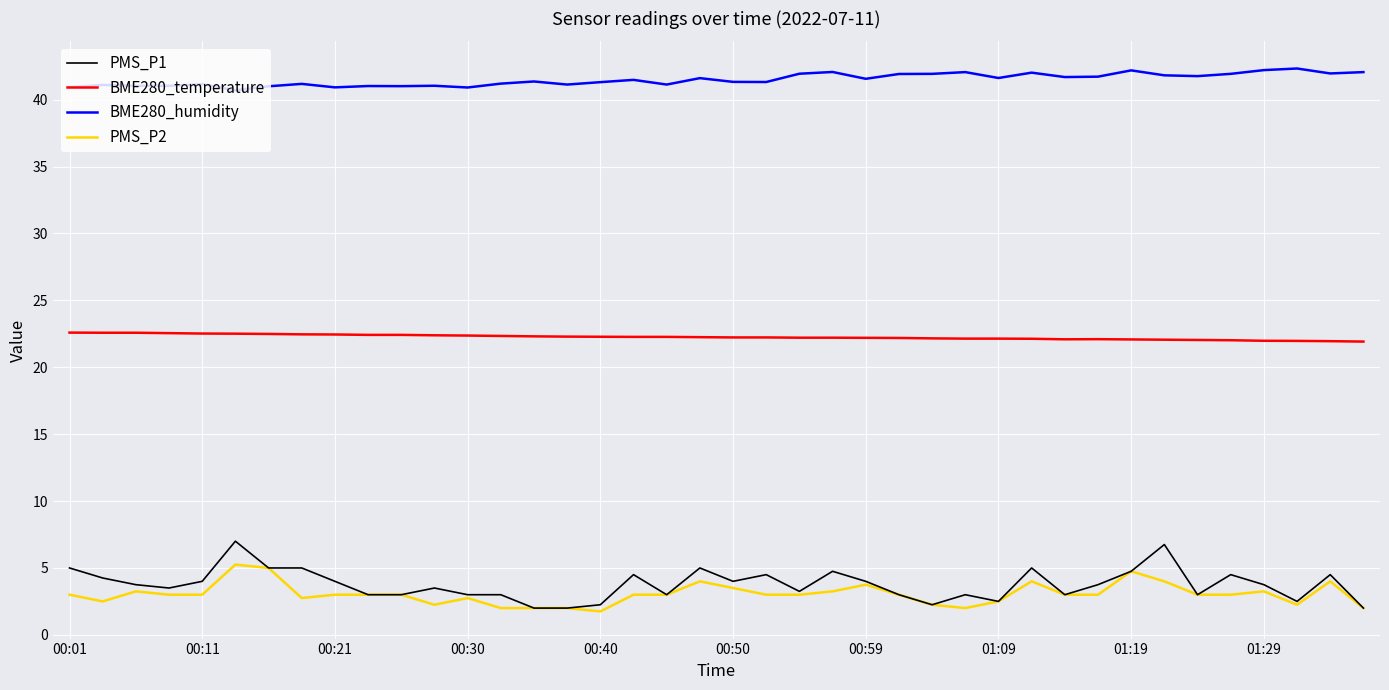

True or false: BME280_humidity and PMS_P2 cross at least once.

False